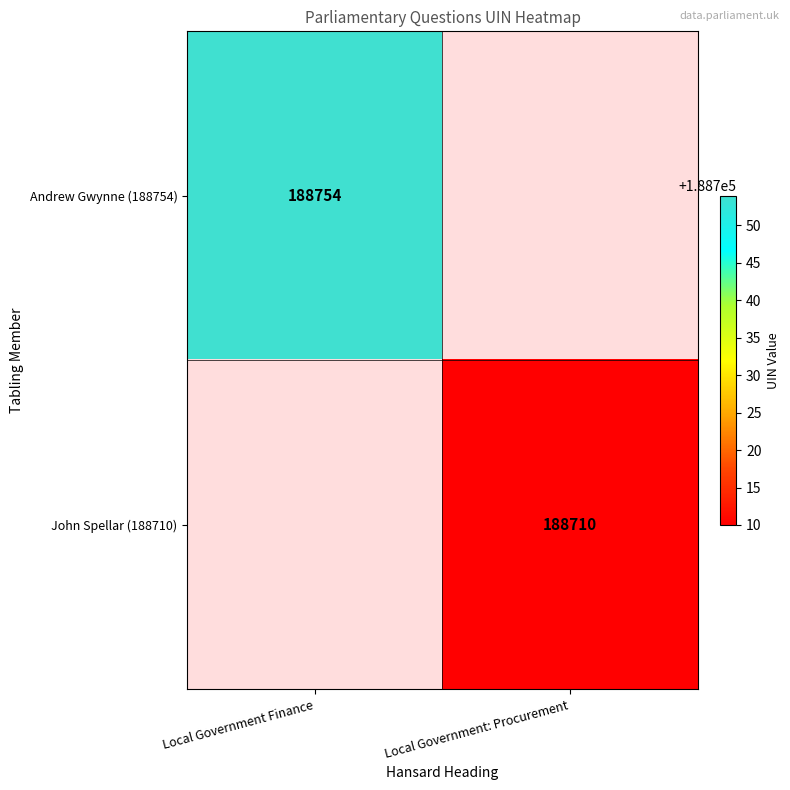

True or false: John Spellar (188710) has a value of 123189 at Local Government: Procurement.

False